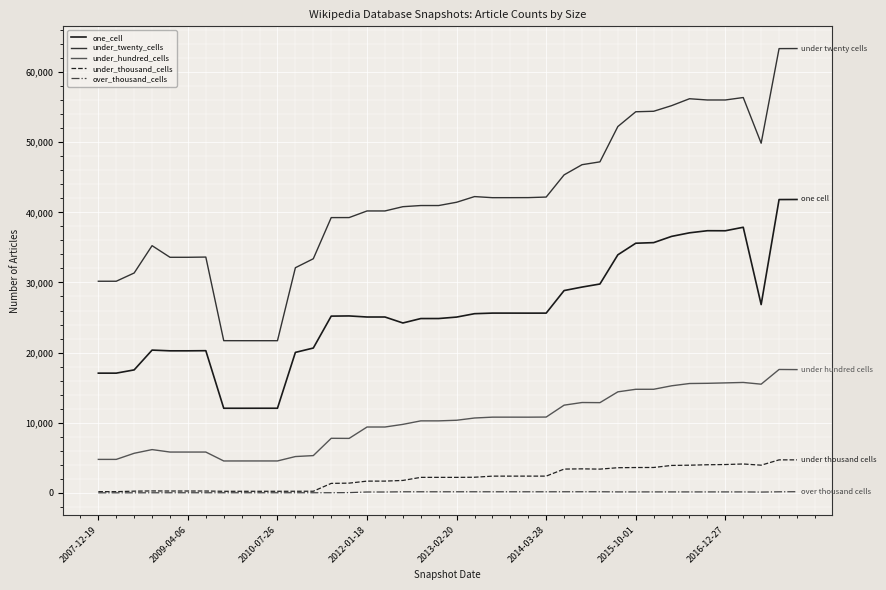

What is the greatest value displayed?

63357